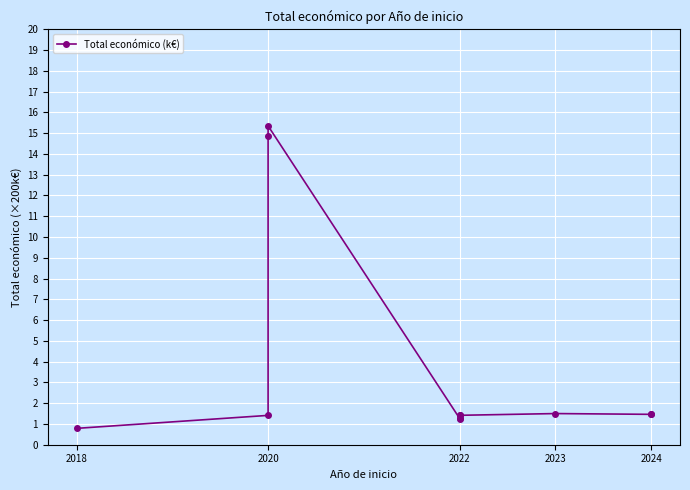

What is the sum of all values?

42.2